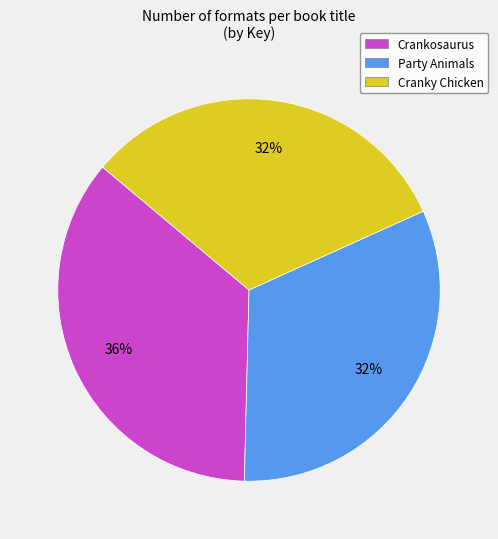

To the nearest percent, what is the difference between the largest and smallest slice percentages?

4%